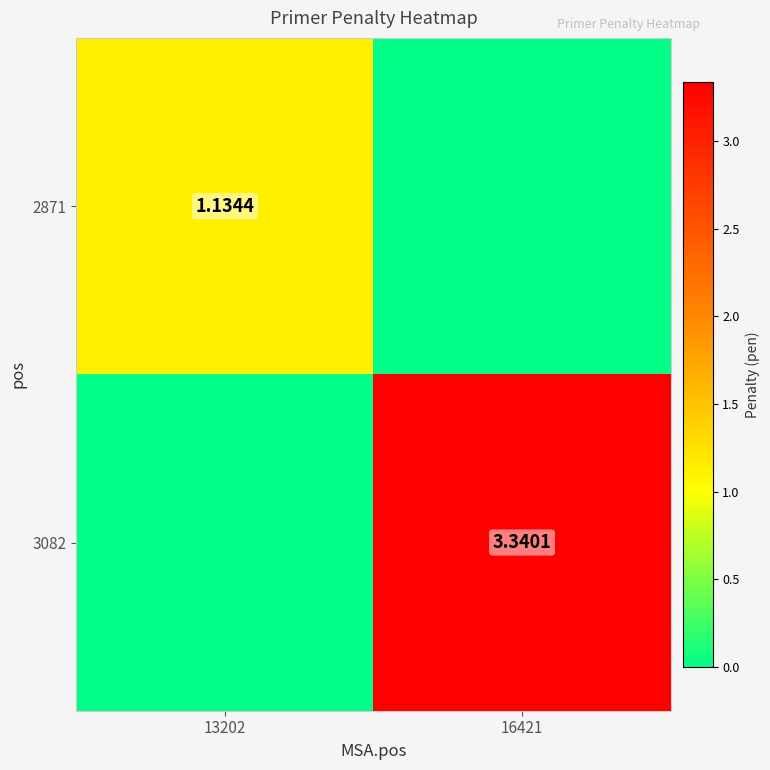

Is it true that 3082 equals -2.1 at 13202?

False